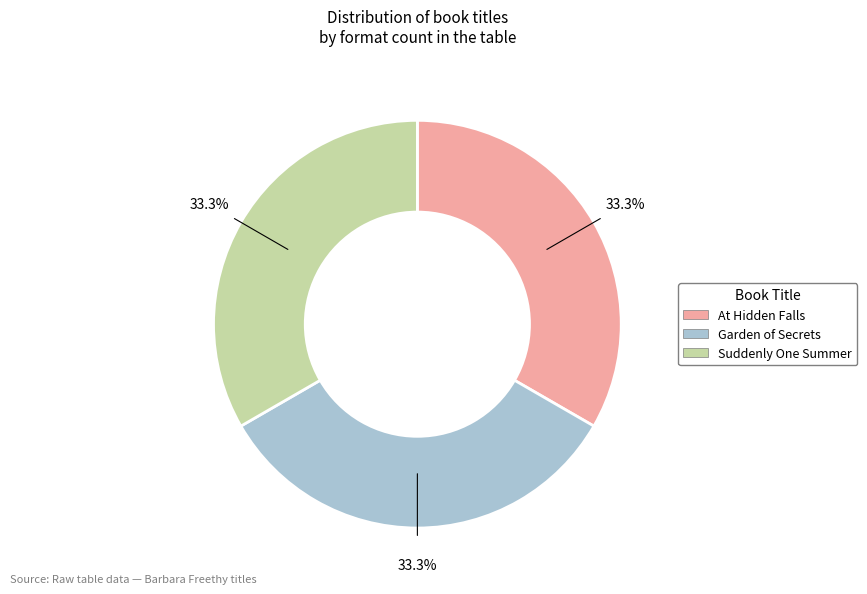

To the nearest percent, what is the difference between the largest and smallest slice percentages?

0%